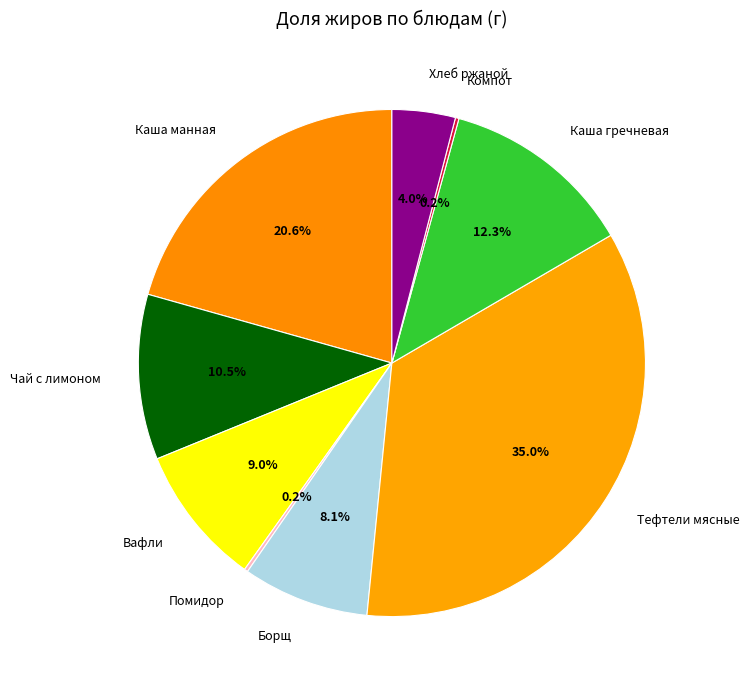

Combined, do Чай с лимоном and Борщ account for over 50%?

No